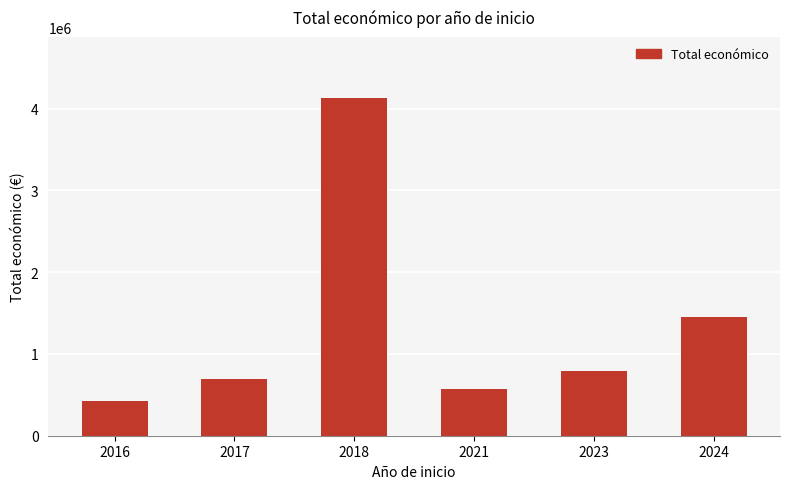

What is the ratio of the value at 2021 to the value at 2024?

0.4